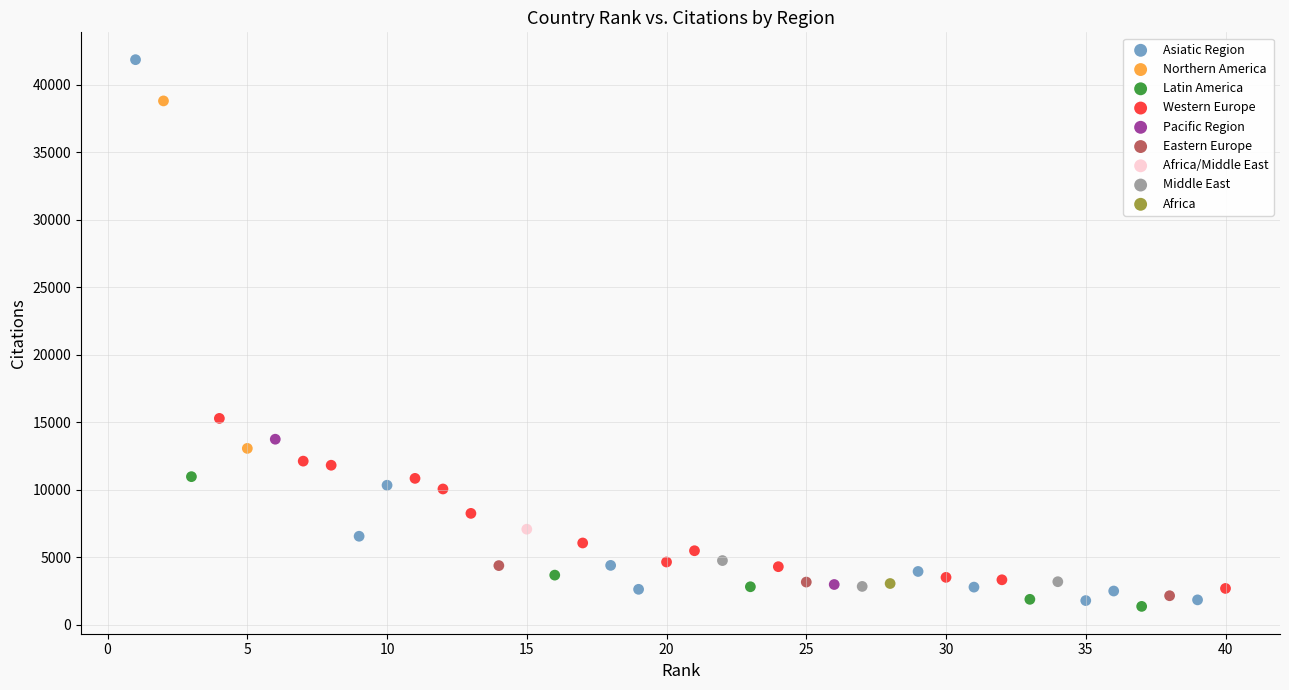

Which series reaches the minimum Y coordinate?

Latin America